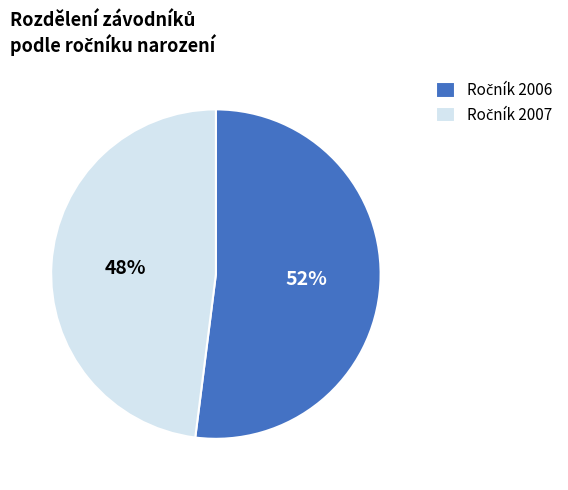

Does any single category account for the majority?

Yes